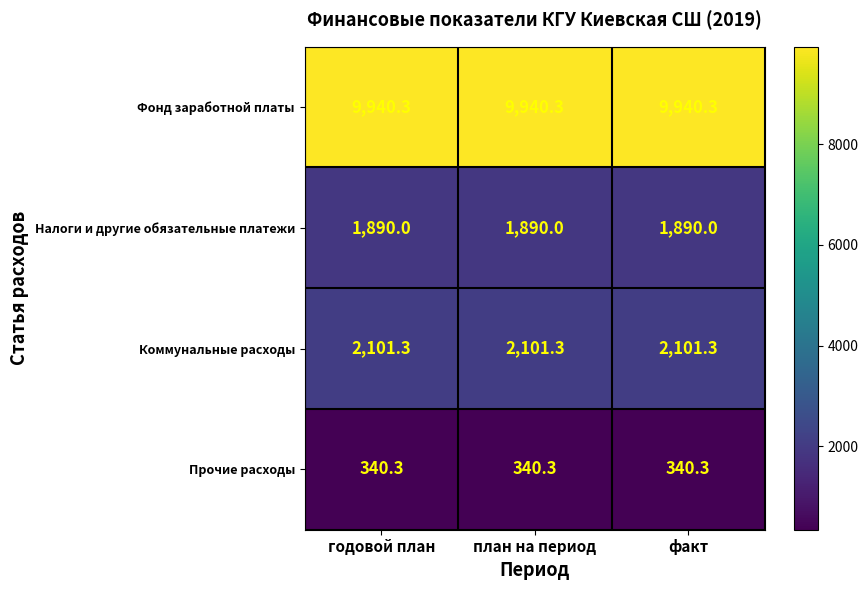

What is the average value of the Фонд заработной платы series?

9940.3